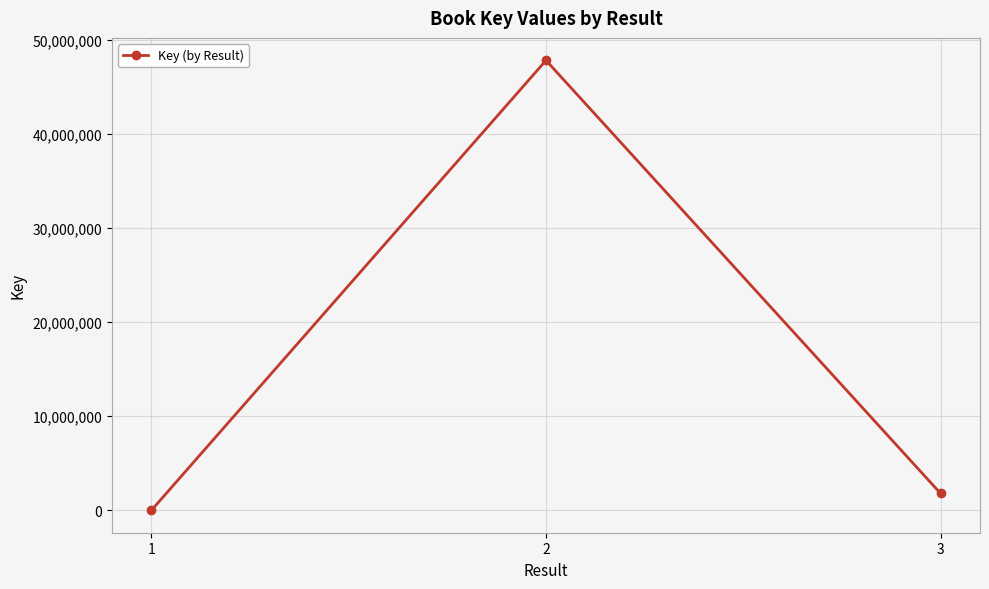

Reading left to right, list all the values displayed in this chart.

1=5826	2=47819032	3=1791910